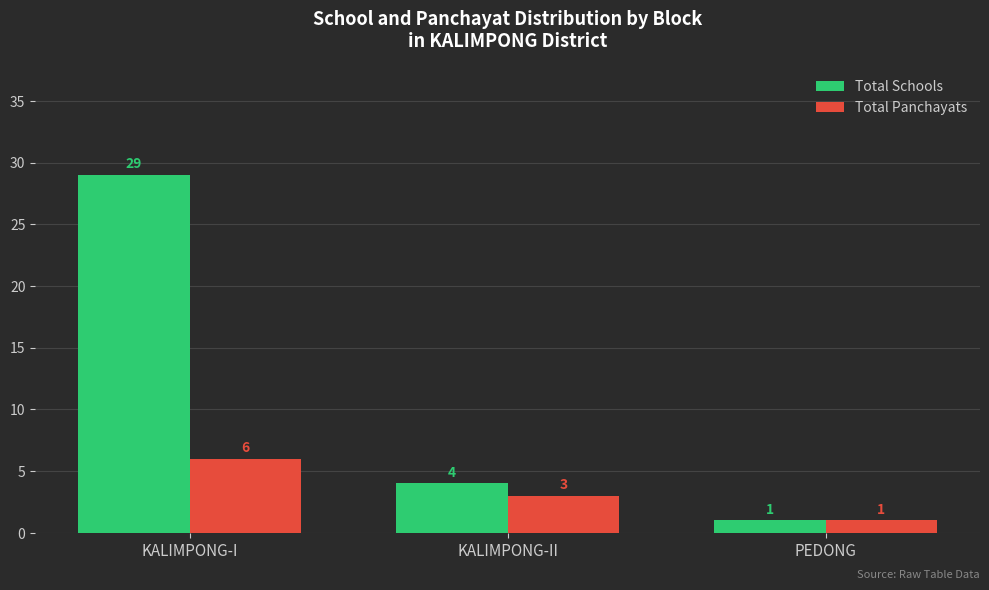

Are the bars horizontal?

No